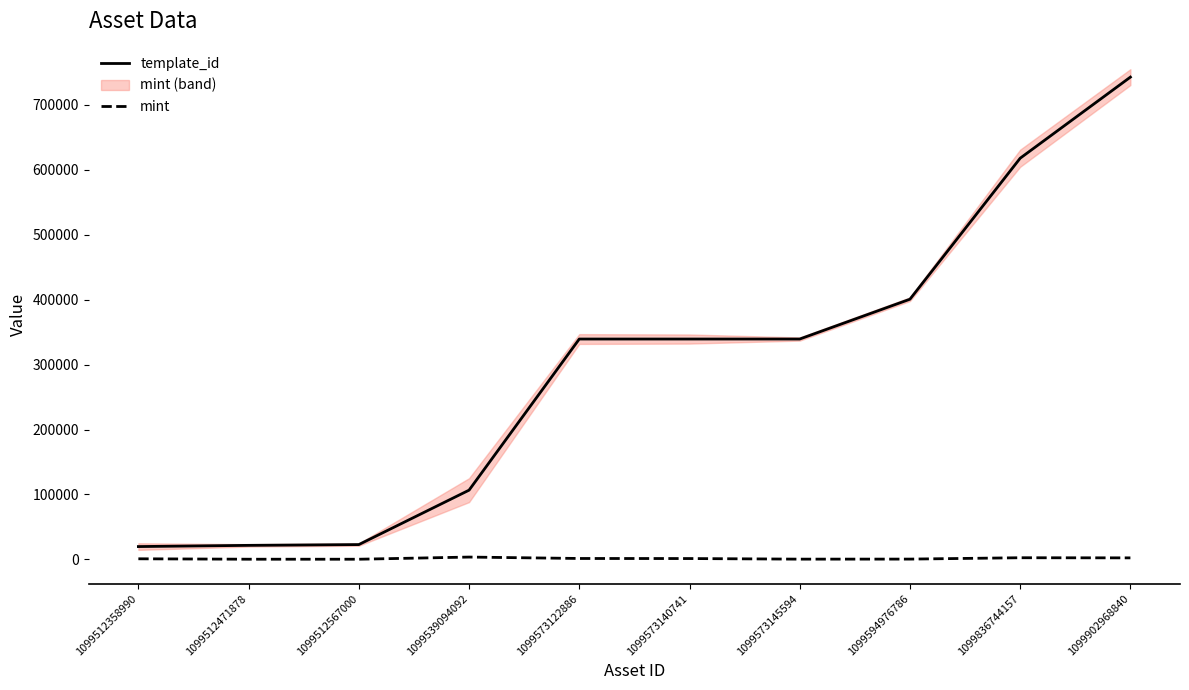

What is the spread (max minus min) of values at 1099573140741?

337826